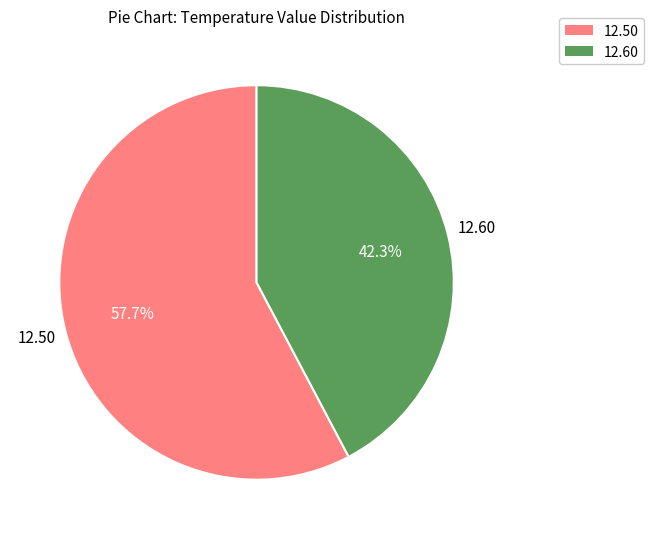

Does any single category account for the majority?

Yes